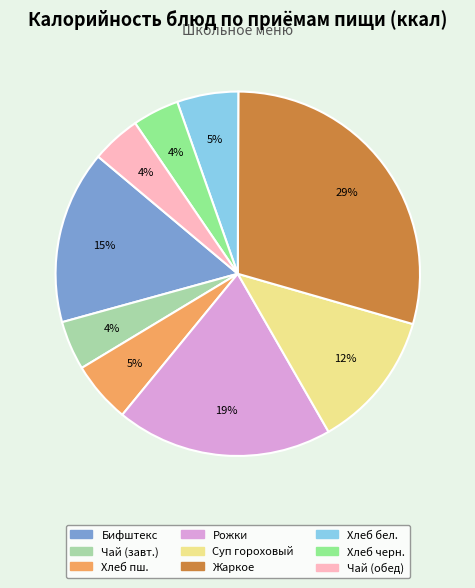

Is the sum of Хлеб пш. and Хлеб бел. greater than half?

No